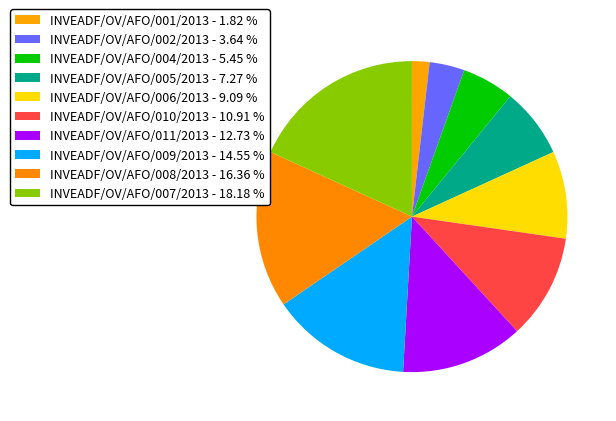

How many segments does this pie chart have?

10